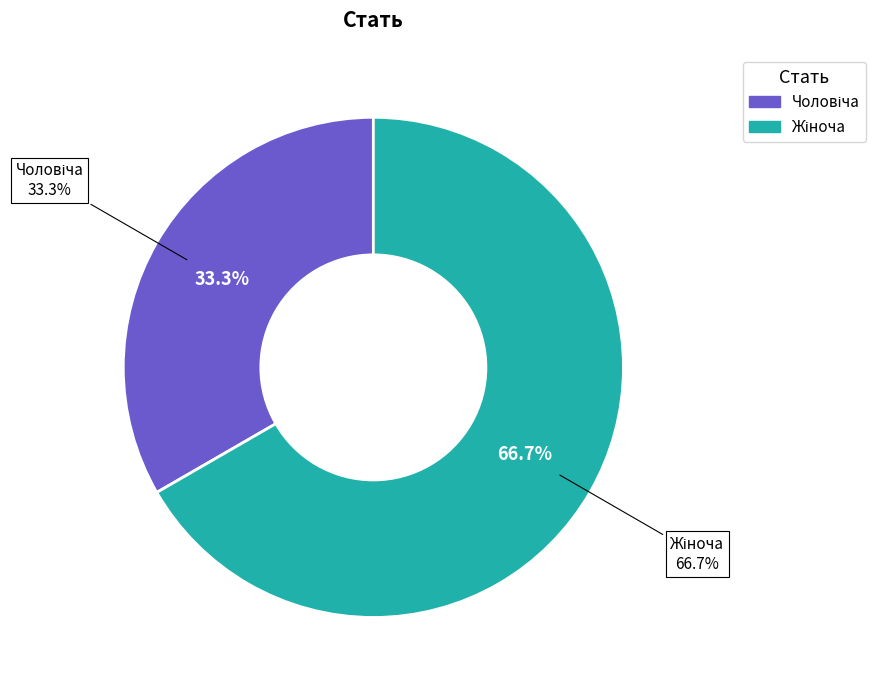

To the nearest percent, what portion does Жіноча represent?

67%